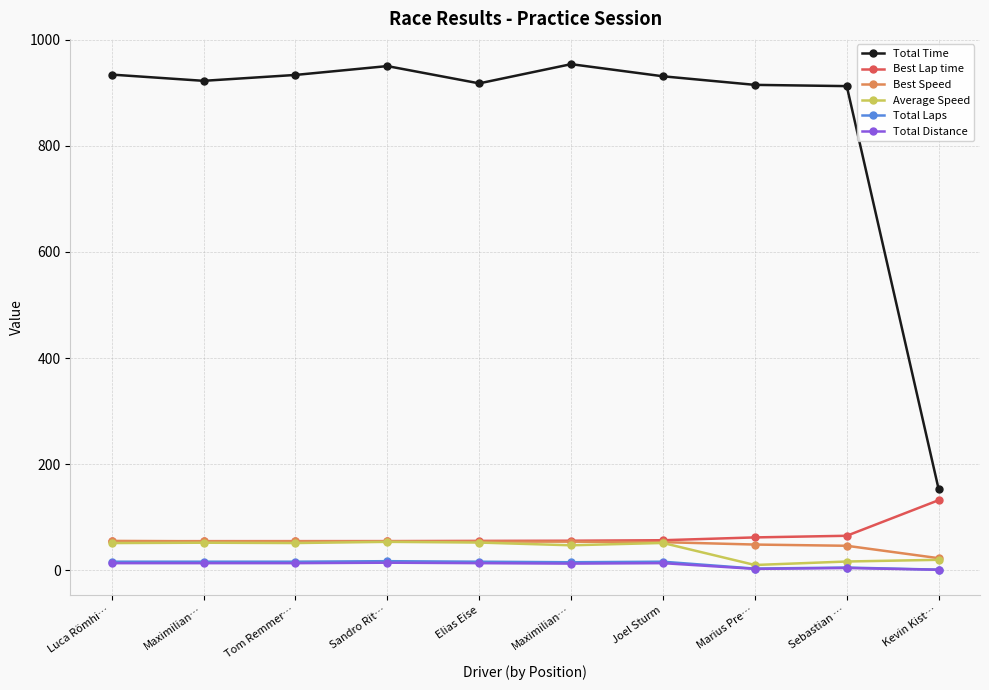

What is the label of the 7th point from the right?

Sandro Rit…